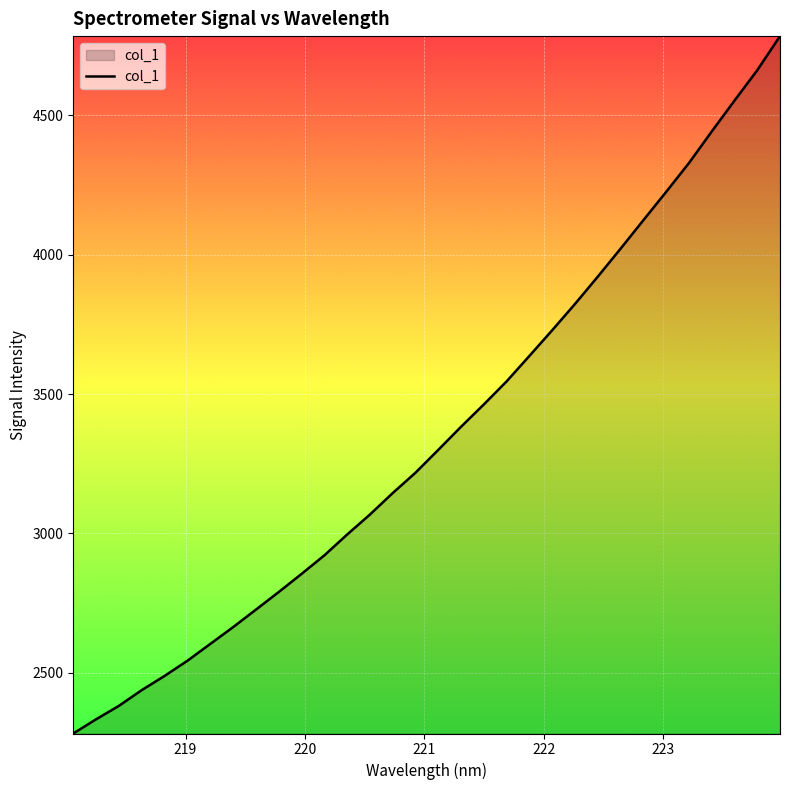

What is the difference between the maximum and minimum values?

2502.4